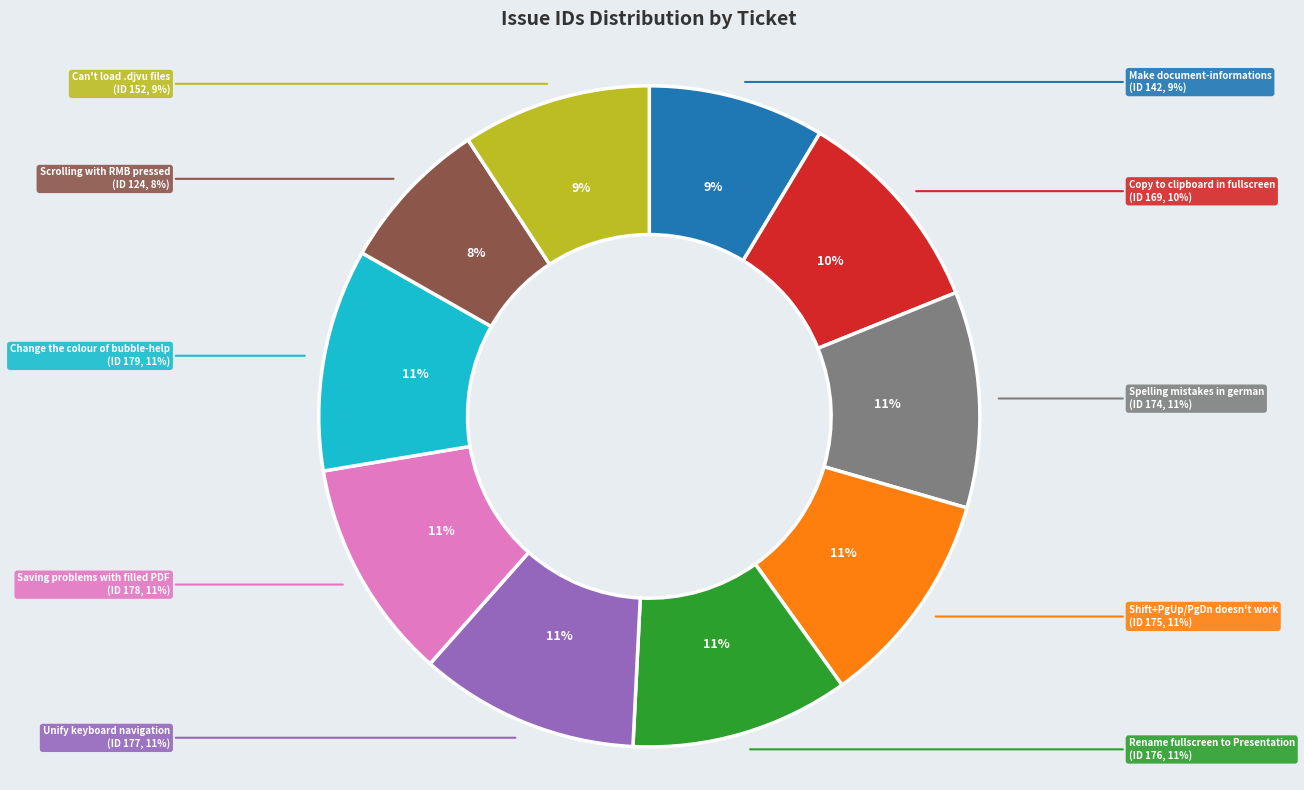

What percentage is NOT represented by Can't load .djvu files?

90.8%